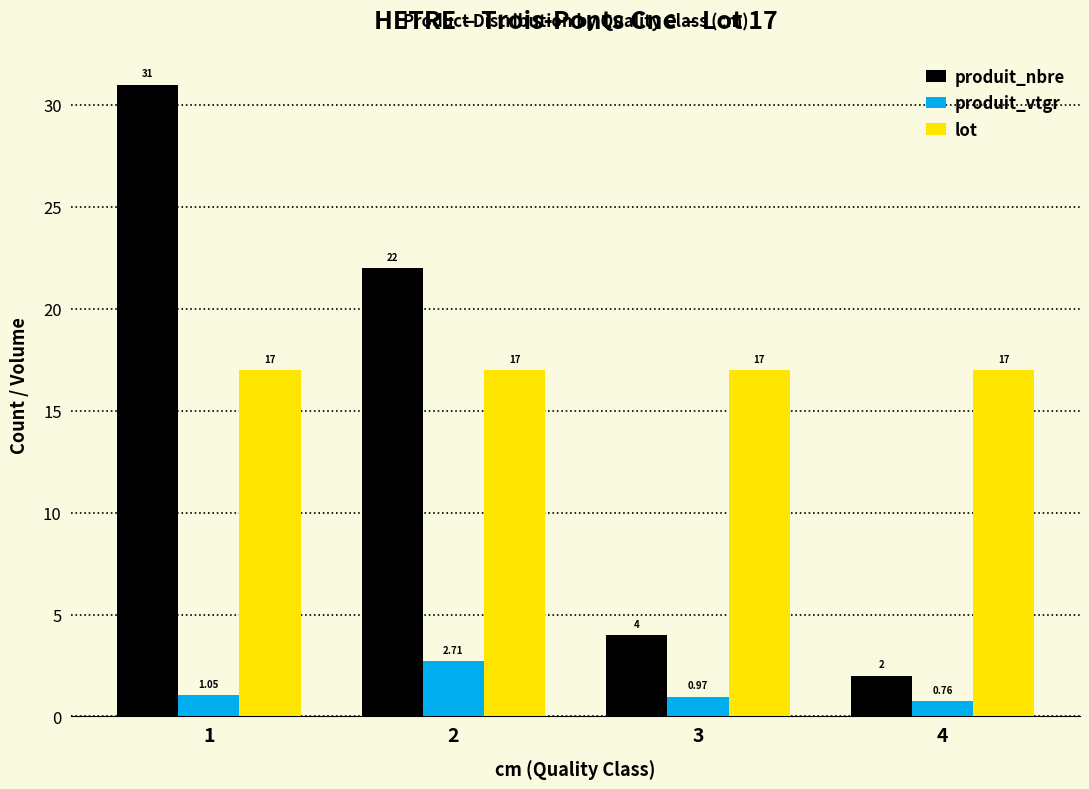

What is the approximate value of lot at 2?

17.0